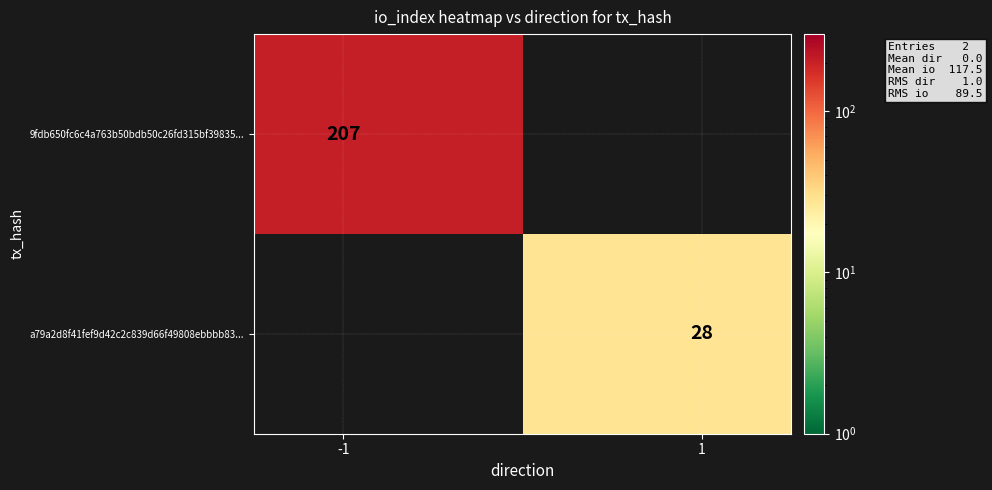

How many values in 9fdb650fc6c4a763b50bdb50c26fd315bf39835... are above zero?

1